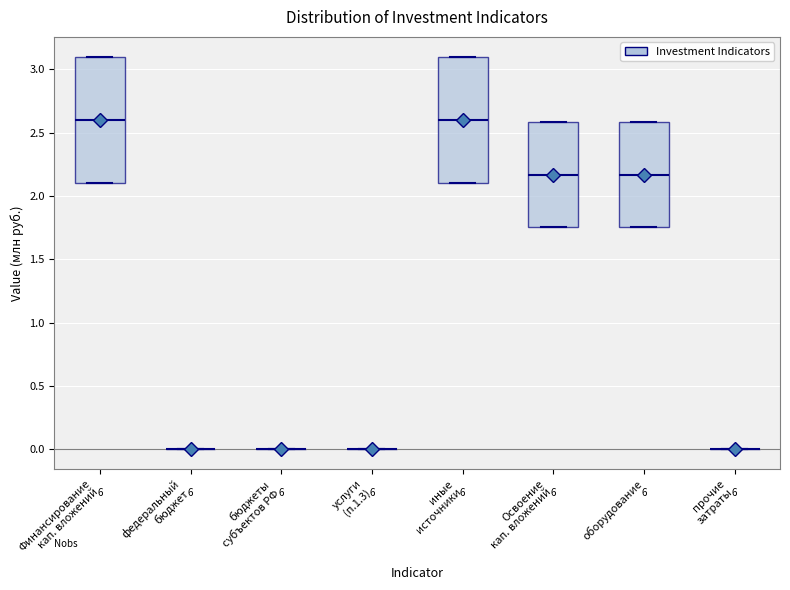

Reading left to right, read every box against the y-axis: the position of its median line, the range the box covers, and the ends of its whiskers. The values are not printed on the chart, so give them approximately, as read against the axis.

Финансирование кап. вложений: median 2.60, box 2.10 to 3.10, whiskers 2.10 to 3.10
федеральный бюджет: box collapsed to a line at 0.00, whiskers 0.00 to 0.00
бюджеты субъектов РФ: box collapsed to a line at 0.00, whiskers 0.00 to 0.00
услуги (п.1.3): box collapsed to a line at 0.00, whiskers 0.00 to 0.00
иные источники: median 2.60, box 2.10 to 3.10, whiskers 2.10 to 3.10
Освоение кап. вложений: median 2.15, box 1.75 to 2.60, whiskers 1.75 to 2.60
оборудование: median 2.15, box 1.75 to 2.60, whiskers 1.75 to 2.60
прочие затраты: box collapsed to a line at 0.00, whiskers 0.00 to 0.00